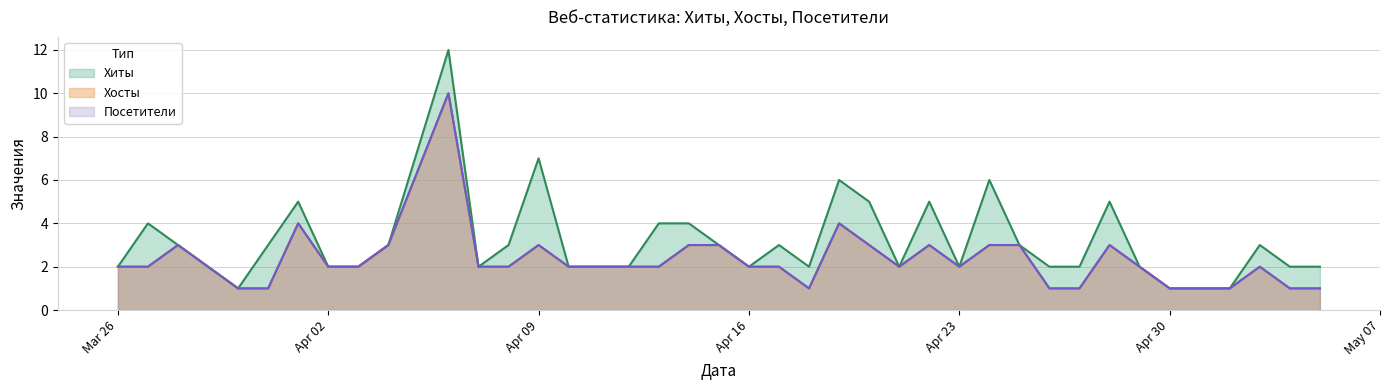

What is the sum of the Хиты values at 2024-04-22 and 2024-04-30?

6